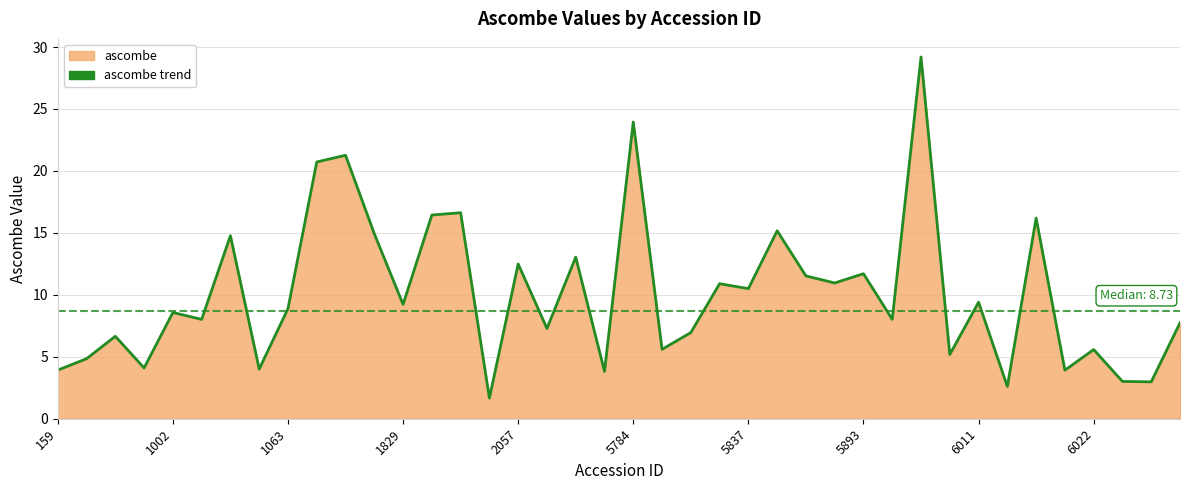

What value does the data have at 21?

5.6